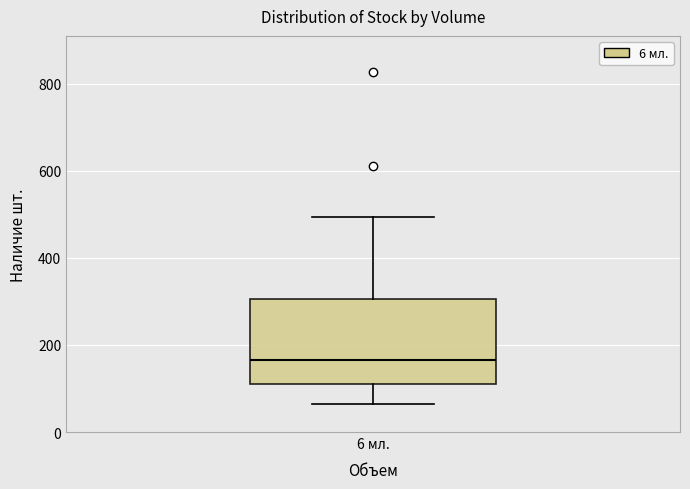

Transcribe this box plot: give where the median line is, the range the box spans, and where the two whiskers end, as read against the y-axis. The values are not printed on the chart, so give them approximately, as read against the axis.

median 160, box 120 to 300, whiskers 60 to 500